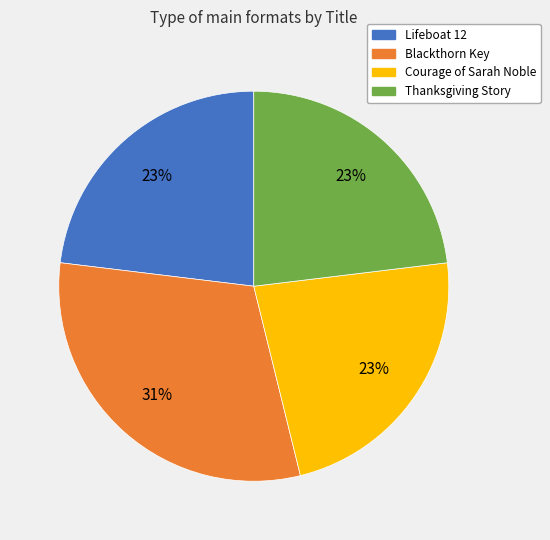

How many segments does this pie chart have?

4